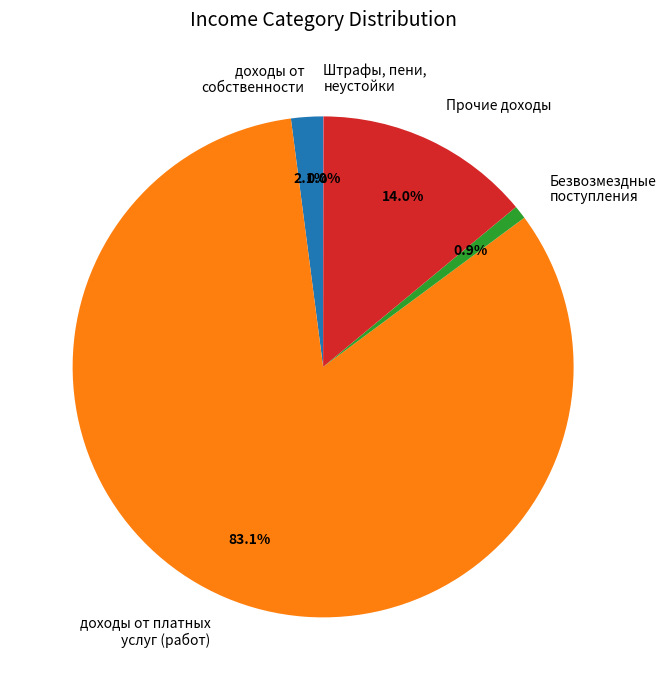

What percentage is NOT represented by Прочие доходы?

86.0%